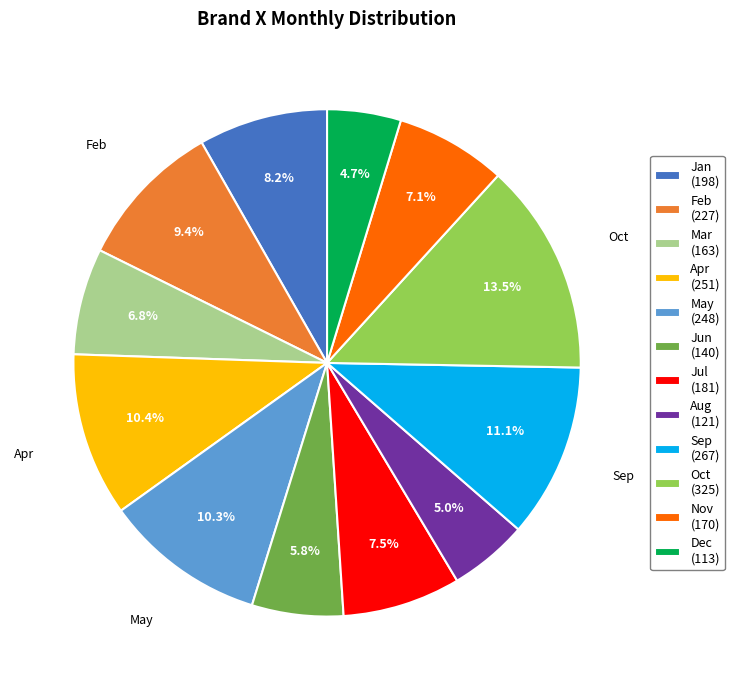

To the nearest percent, what portion does Sep represent?

11%